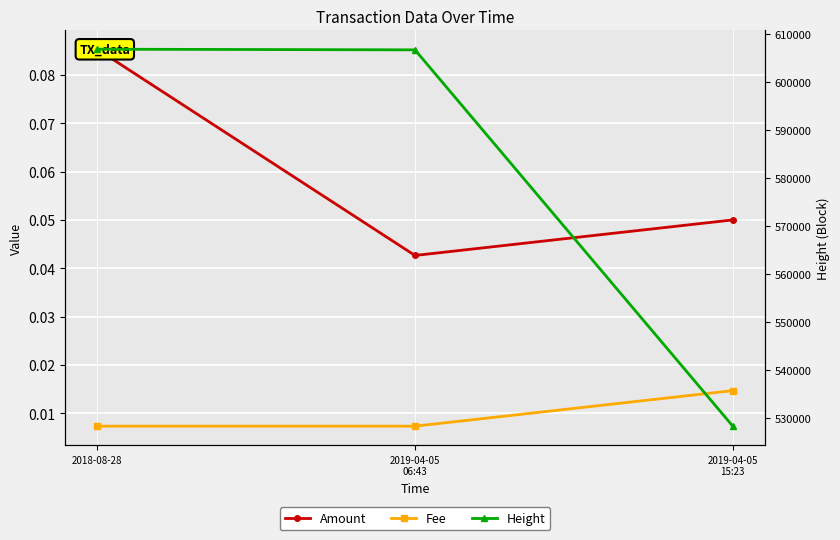

What is the difference between the Height values at 2018-08-28 and 2019-04-05
06:43?

136.0